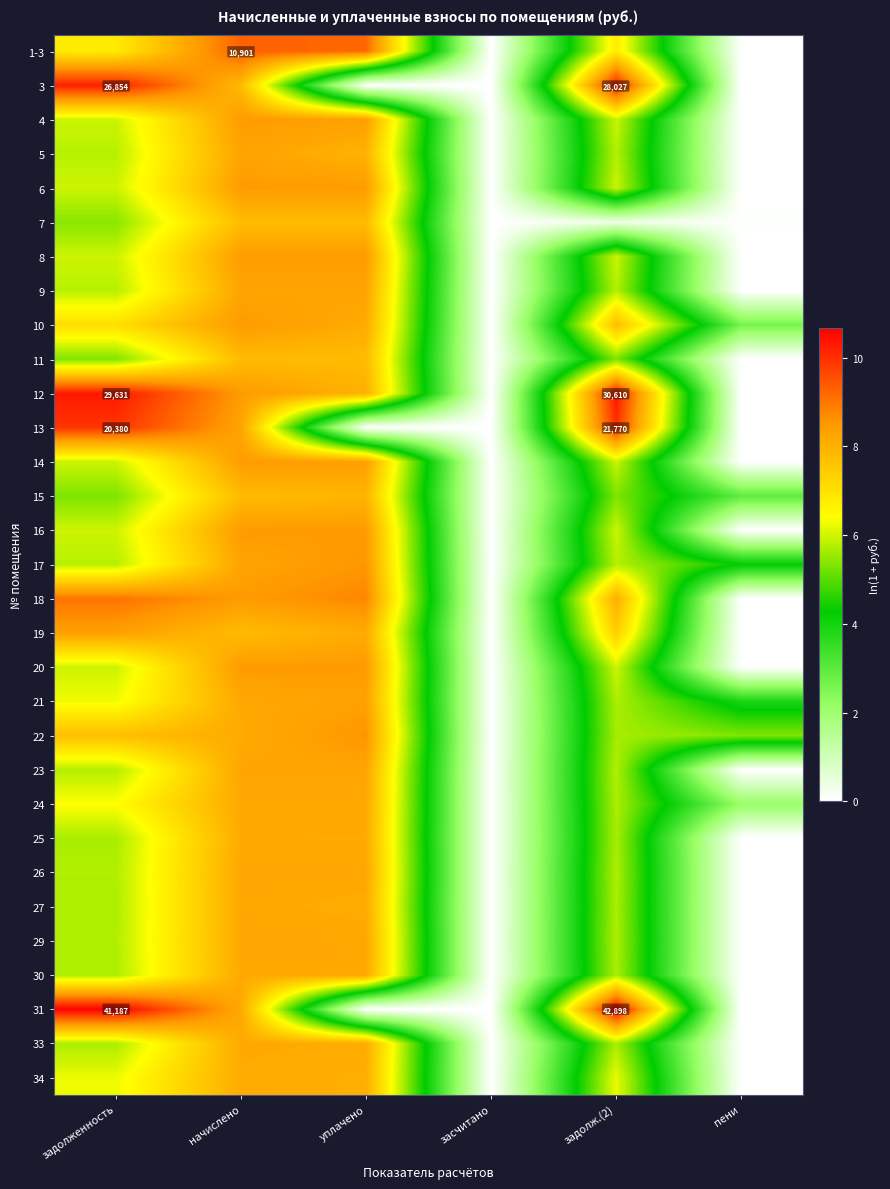

How many data points does each series have?

6